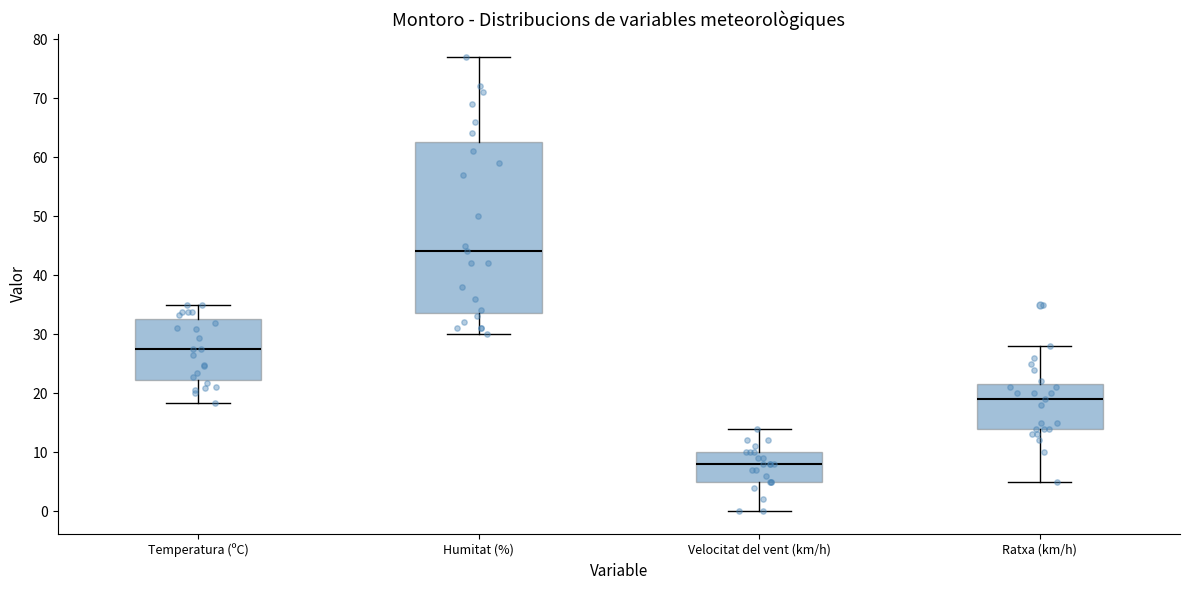

Where is the lower edge of the box for Velocitat del vent (km/h) on the y-axis? The values are not printed on the chart, so give them approximately, as read against the axis.

5